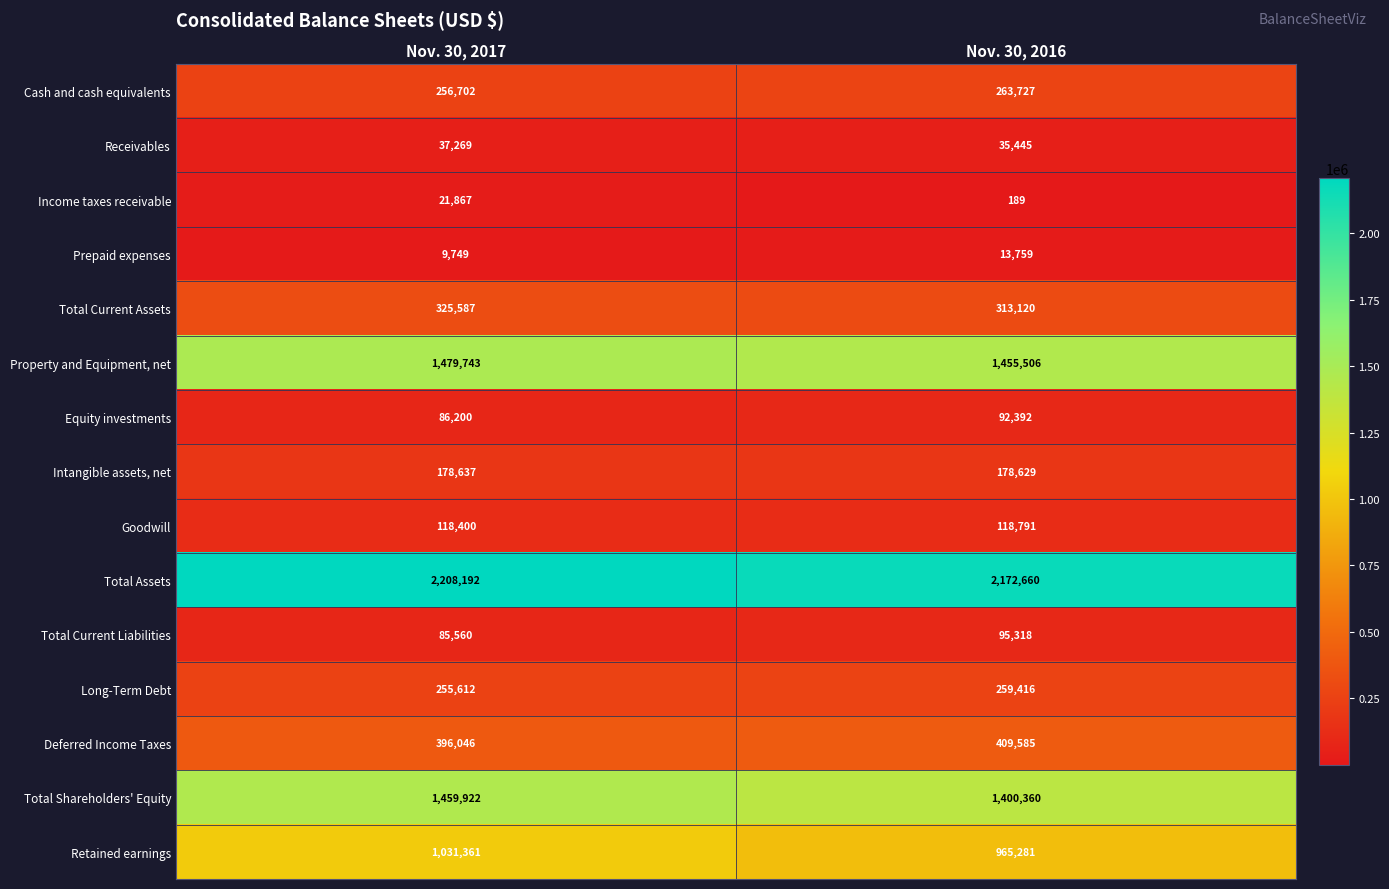

Where is Total Current Liabilities nearest to the value 90439?

Nov. 30, 2017